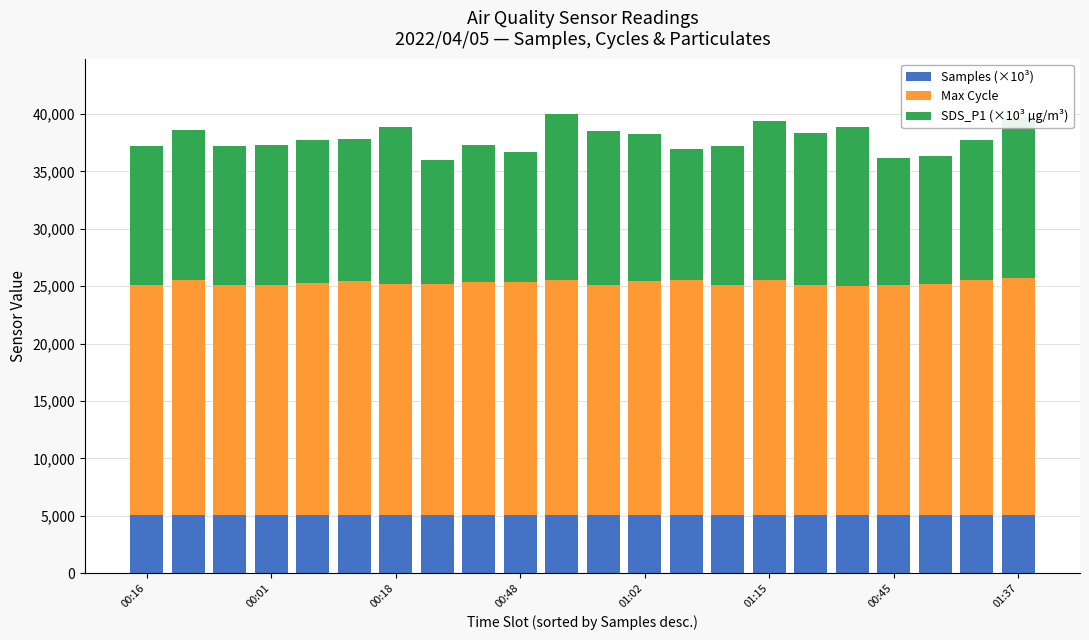

What is the maximum value for Samples (×10³)?

5034.3